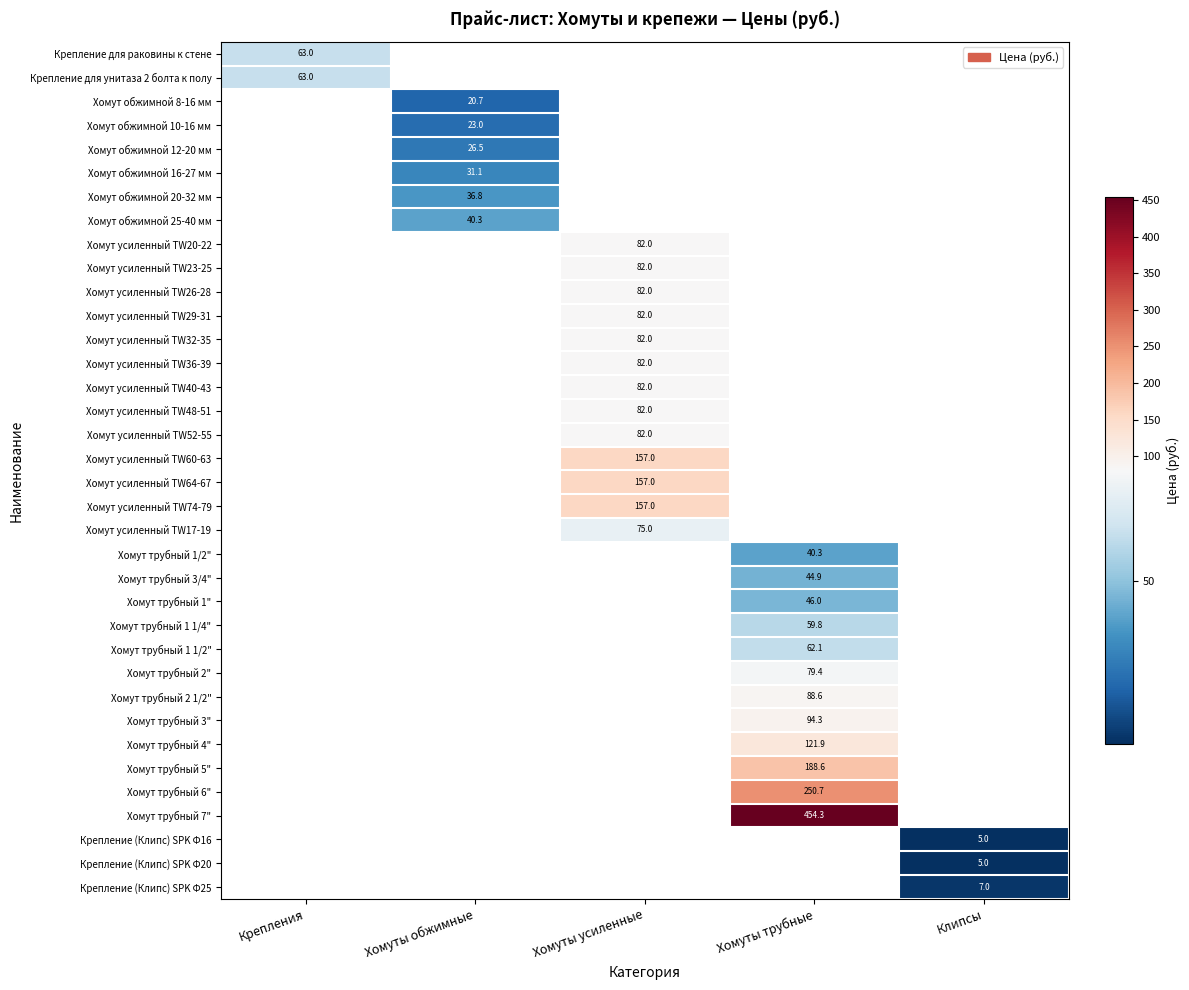

Between Крепления and Хомуты трубные, which is larger?

Хомуты трубные